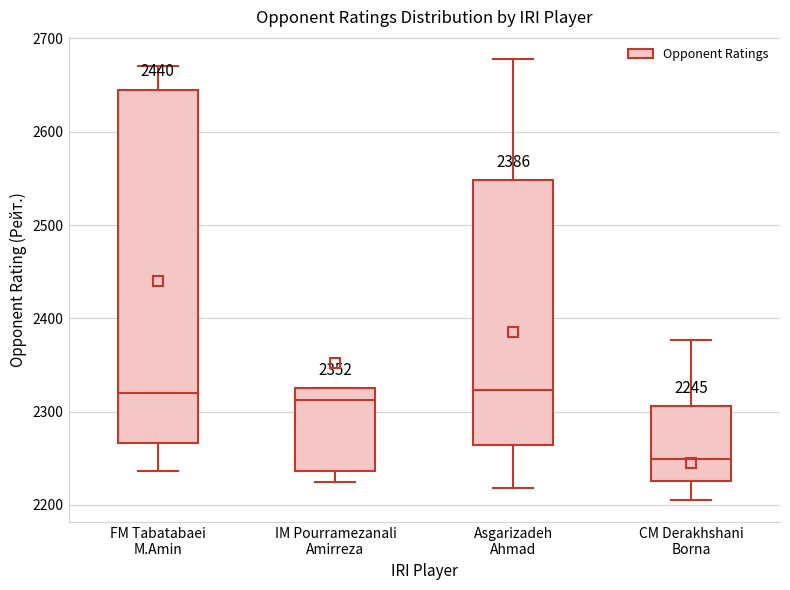

Comparing the boxes themselves (not the whiskers), which one is the tallest?

FM Tabatabaei M.Amin